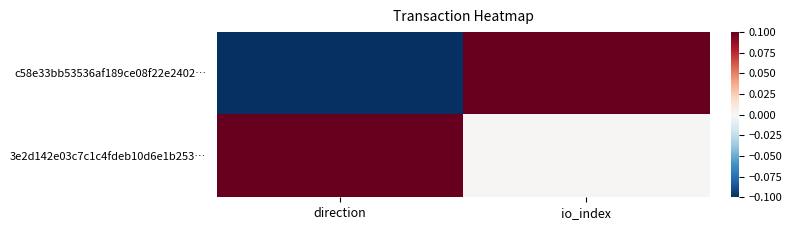

Rank the series at direction from highest to lowest value.

3e2d142e03c7c1c4fdeb10d6e1b253…, c58e33bb53536af189ce08f22e2402…